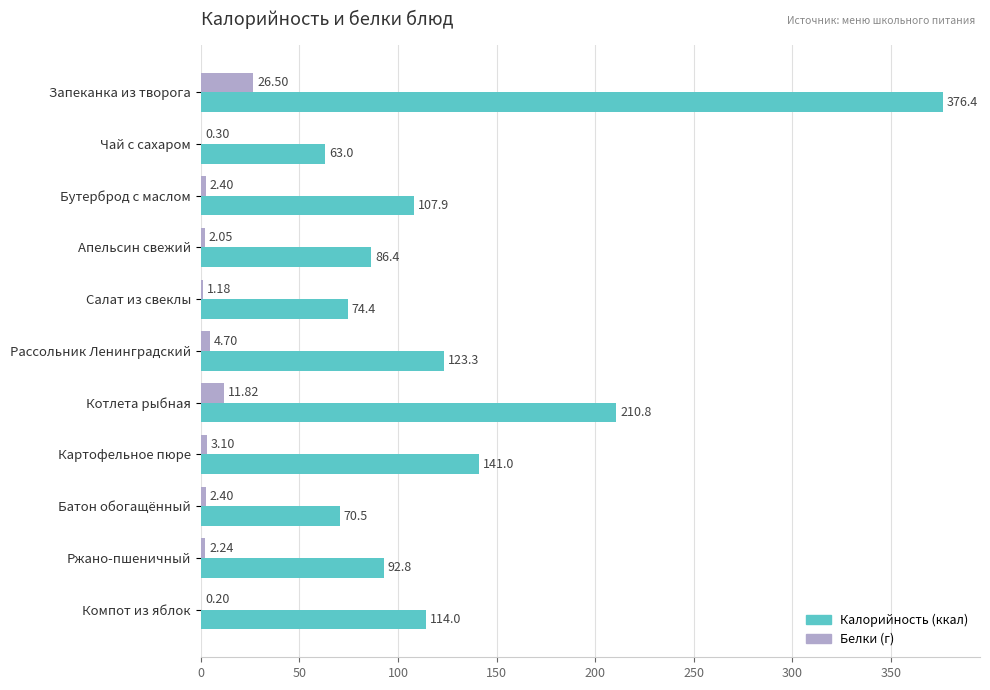

At which category does the chart reach its peak across all series?

Запеканка из творога